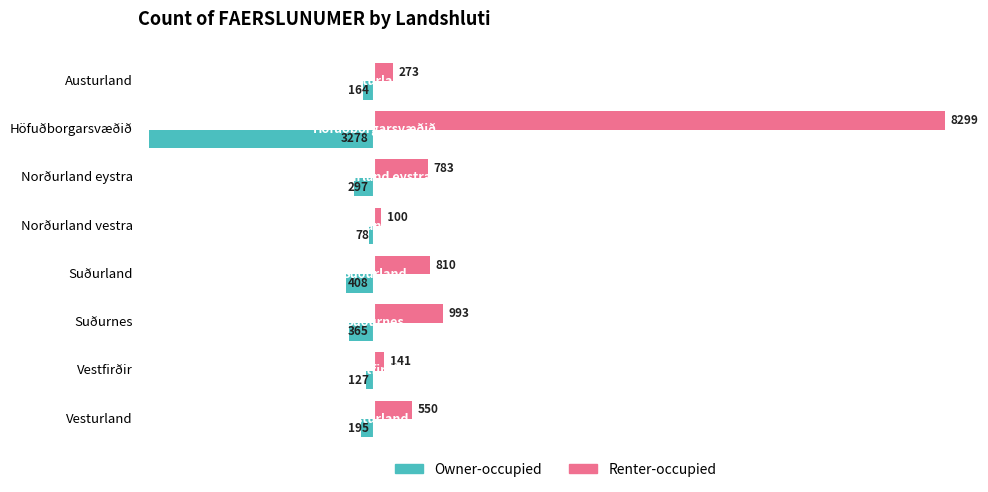

Between Austurland and Vestfirðir, which series saw the biggest shift?

Renter-occupied